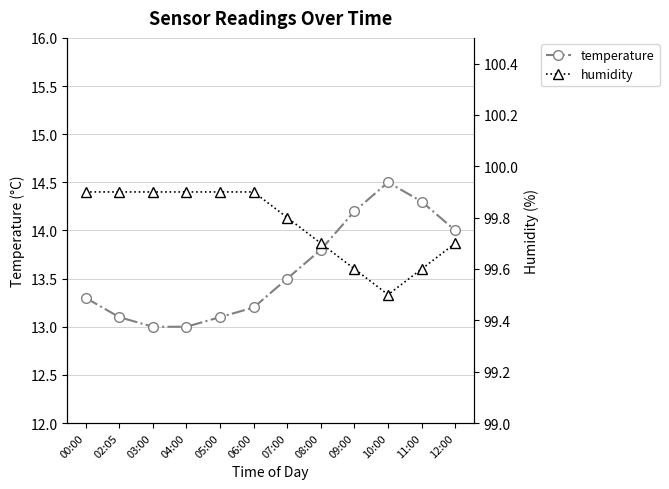

True or false: humidity and temperature intersect in this chart.

False